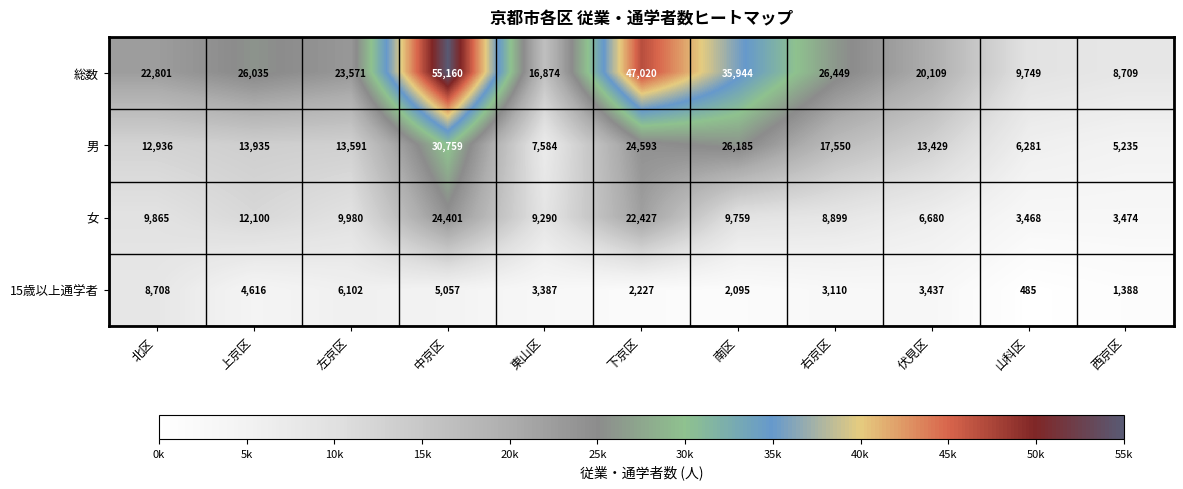

What is the sum of the 男 values at 左京区 and 上京区?

27526